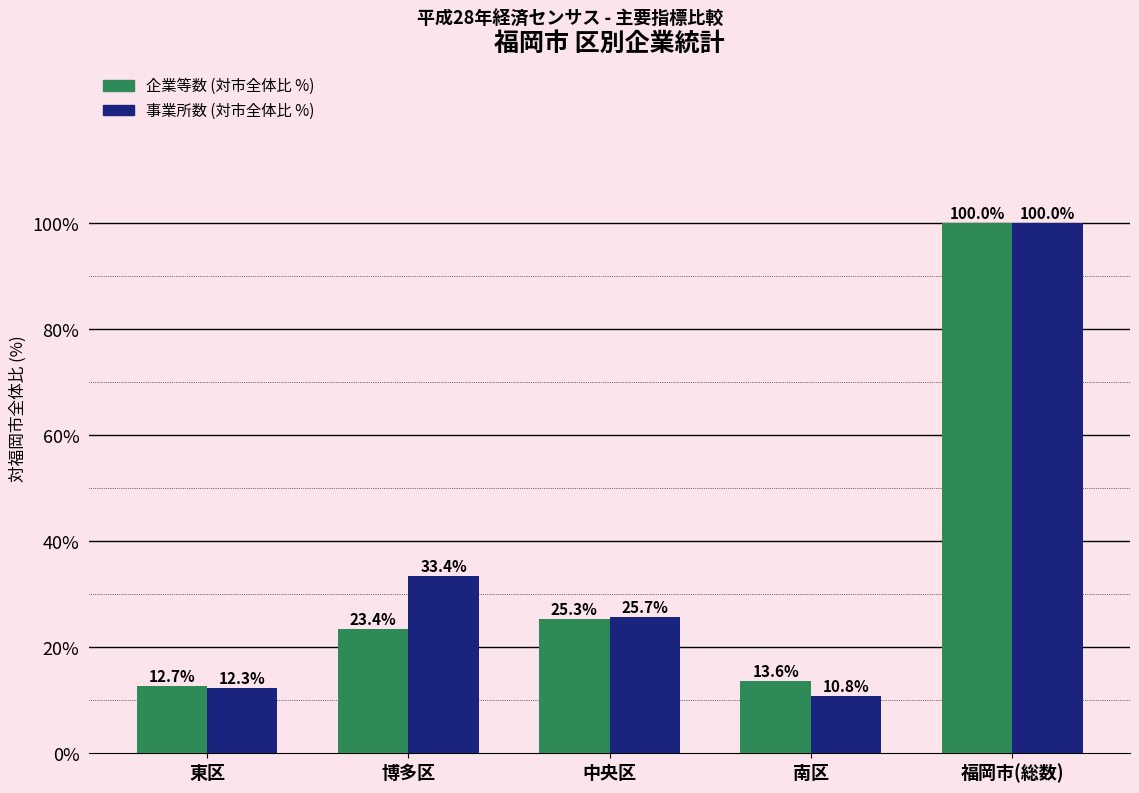

Reading left to right, what are all the values shown in this chart?

企業等数 (対市全体比 %): 東区=12.7	博多区=23.4	中央区=25.3	南区=13.6	福岡市(総数)=100.0
事業所数 (対市全体比 %): 東区=12.3	博多区=33.4	中央区=25.7	南区=10.8	福岡市(総数)=100.0